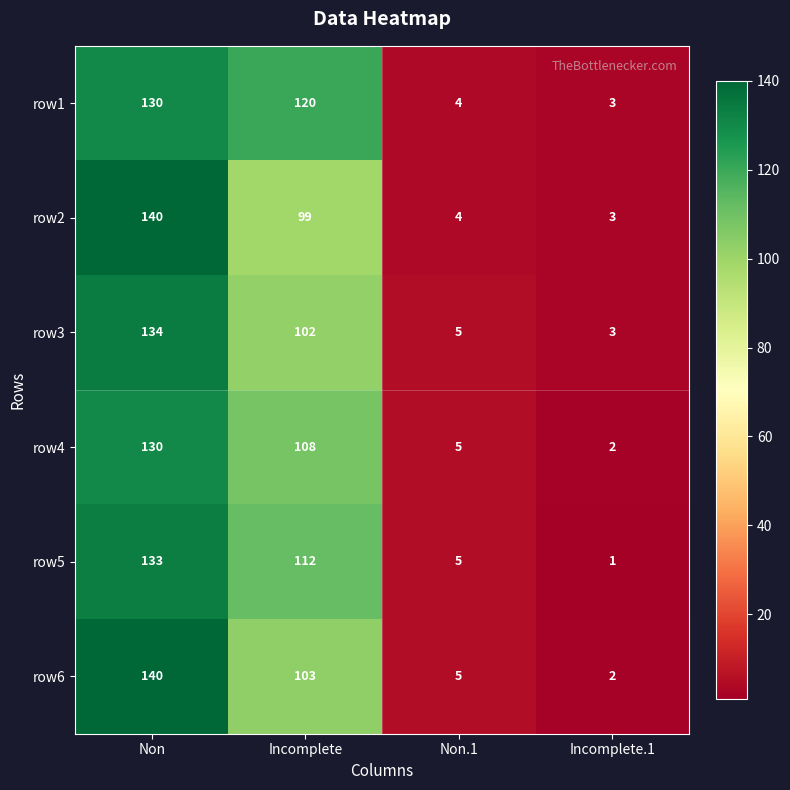

What is the spread (max minus min) of values at Incomplete.1?

2